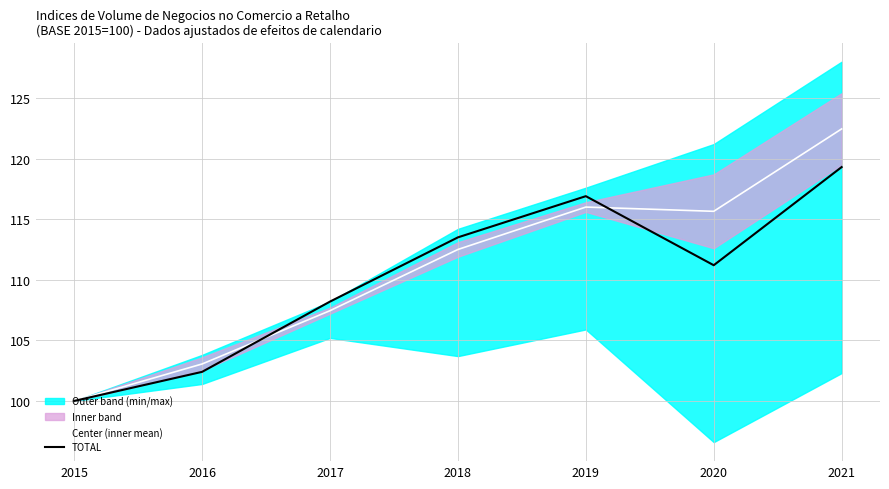

The value of Center (inner mean) at 2020 is 115.7. True or false?

True